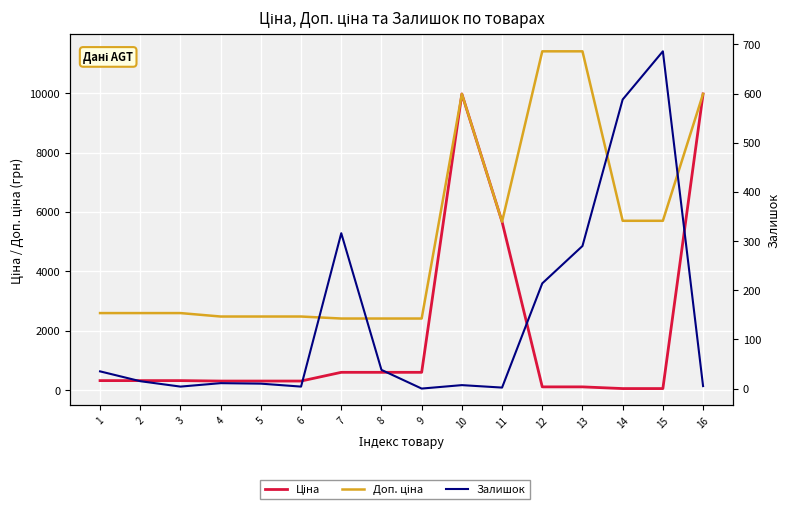

At 9, list the series in order from largest to smallest.

Доп. ціна, Ціна, Залишок